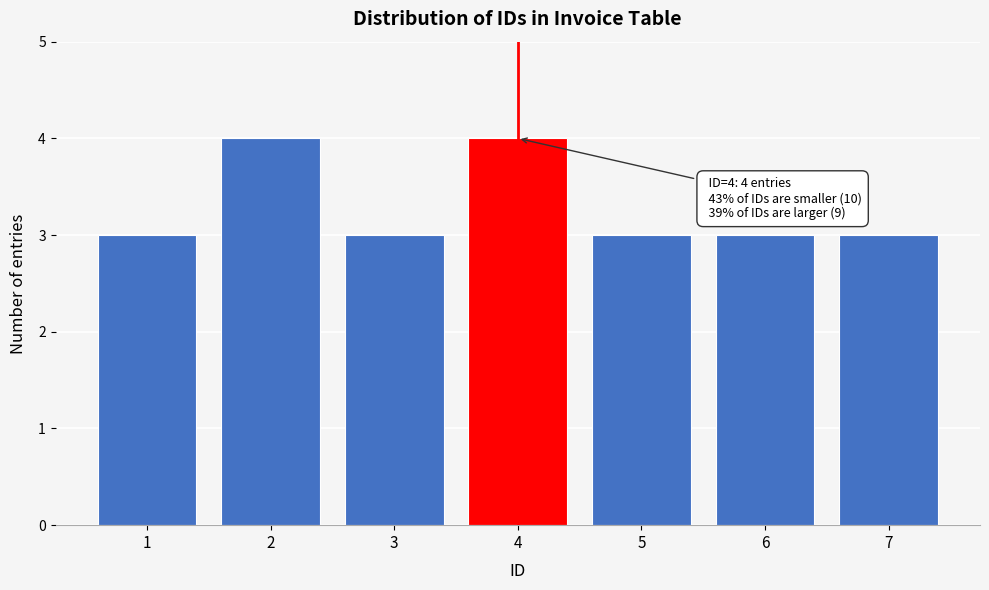

Reading left to right, extract all data points from this chart.

3	4	3	4	3	3	3